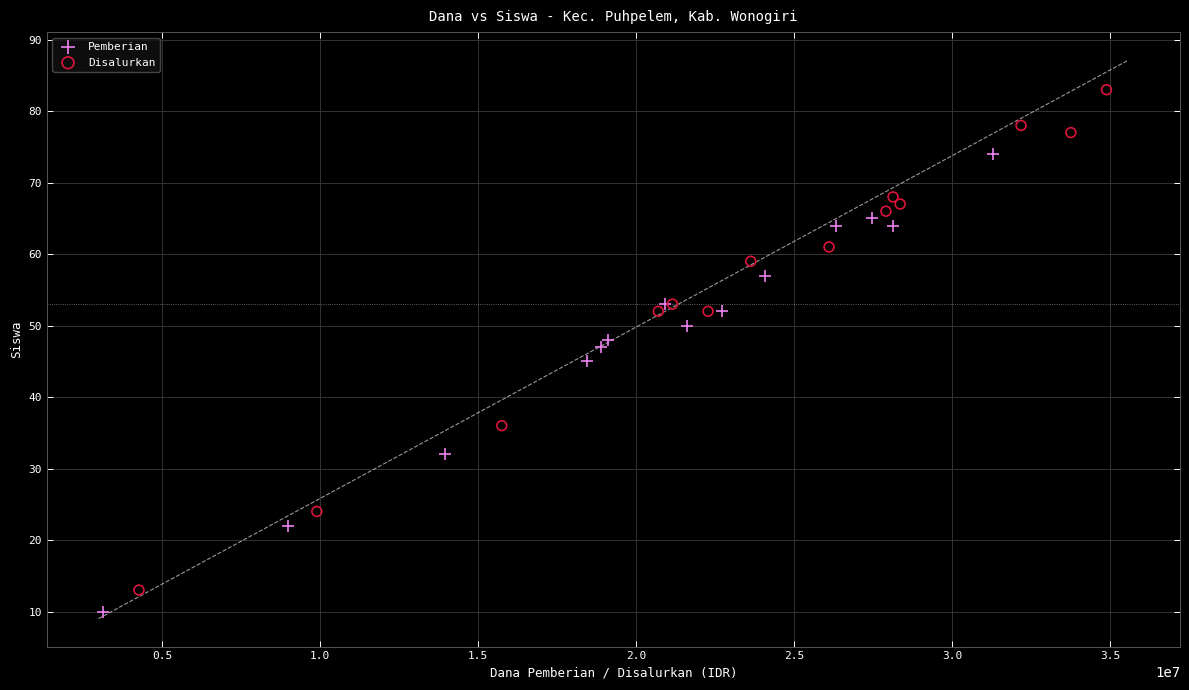

What are all the series names shown in the legend?

Pemberian, Disalurkan